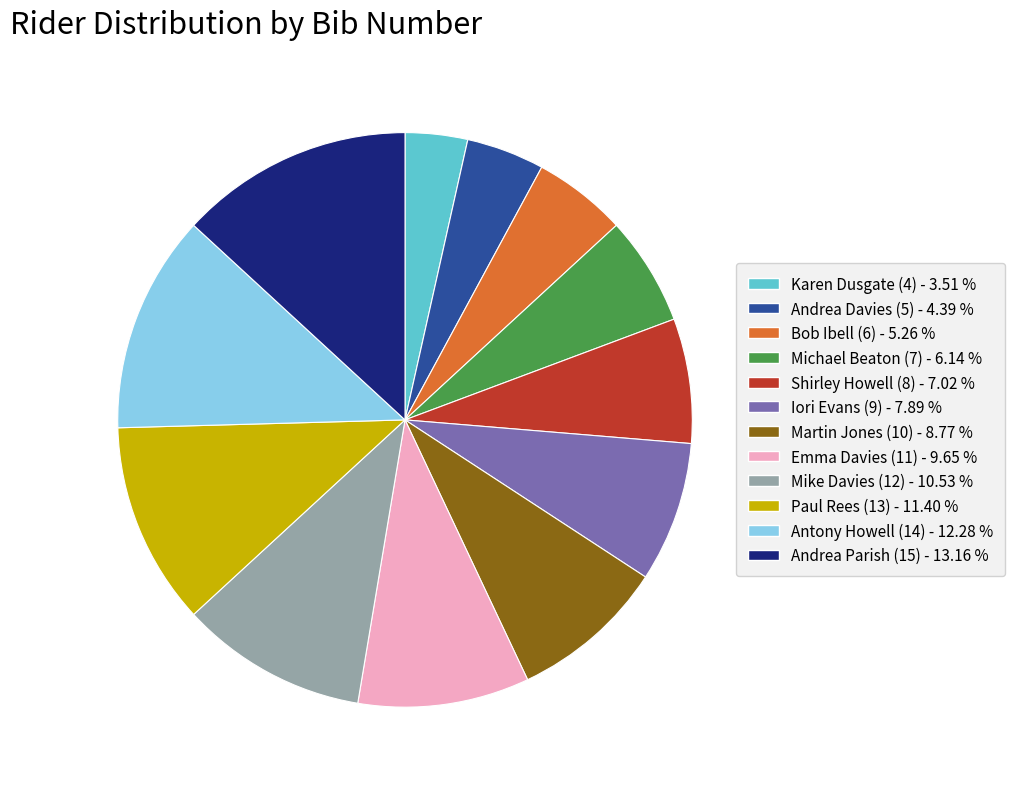

Does Shirley Howell (8) represent more than half of the total?

No